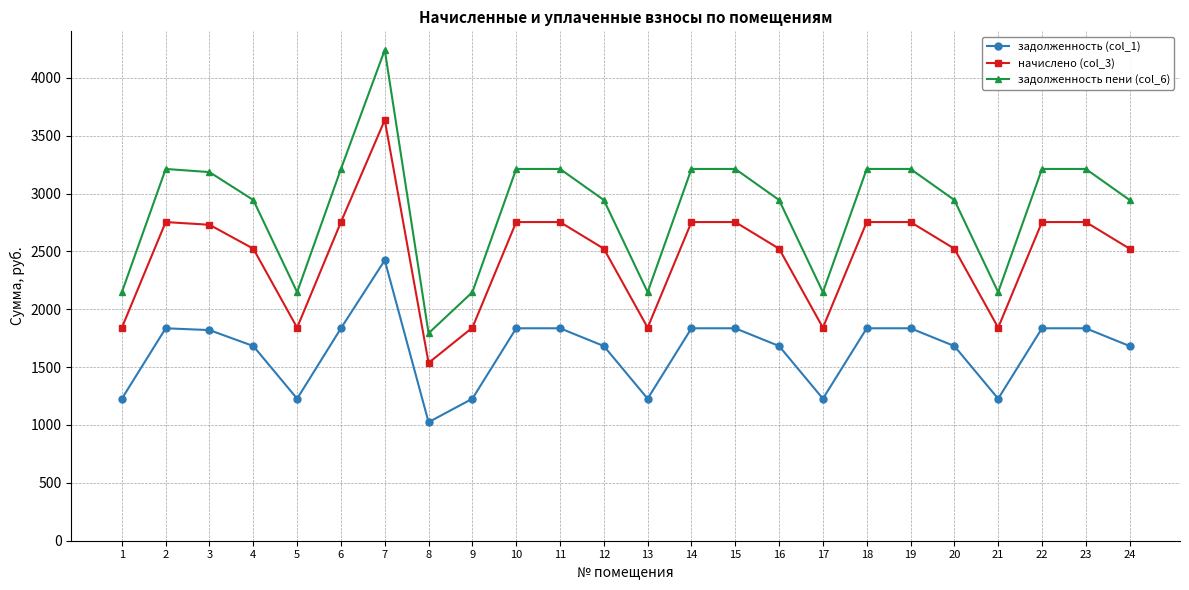

Which series changed the most between 10 and 24?

задолженность пени (col_6)